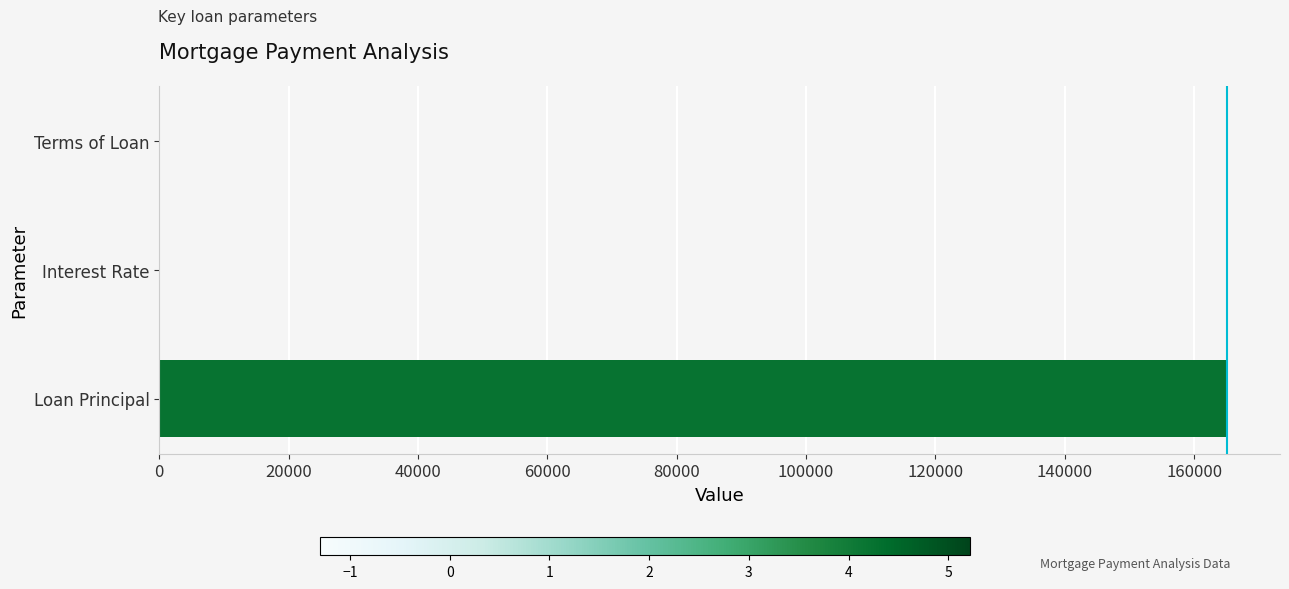

Which label corresponds to the largest value in the chart?

Loan Principal